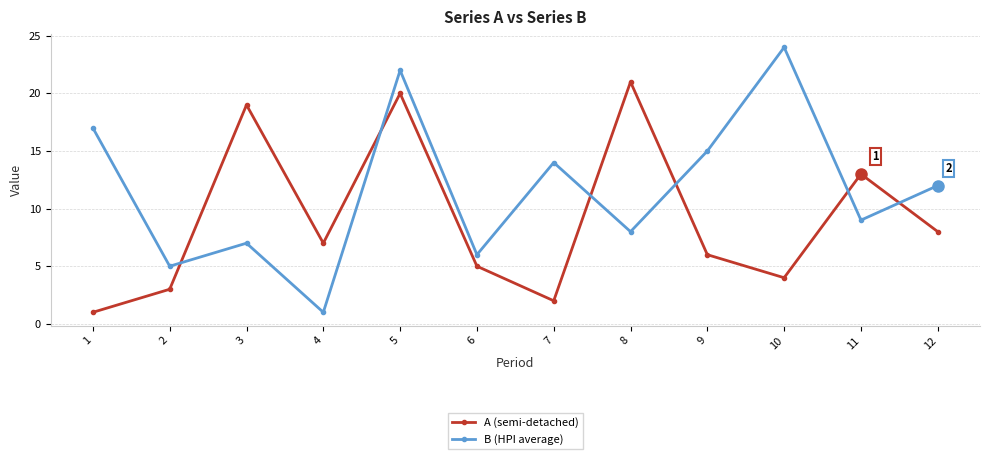

How many intersections are there between B (HPI average) and A (semi-detached)?

6